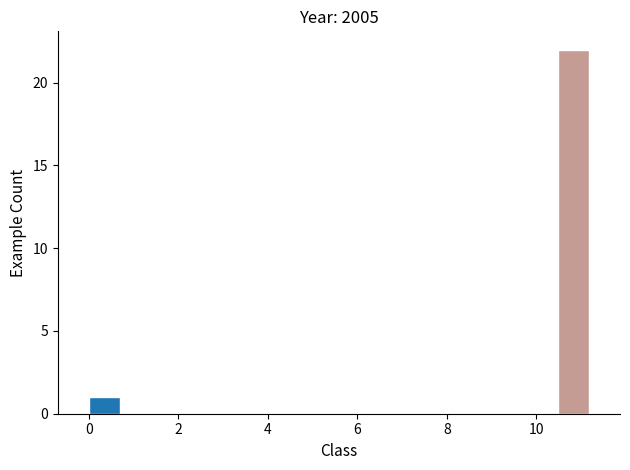

Around what value on the x-axis is the tallest bar? Give the approximate position of its centre, as read against the axis.

10.8